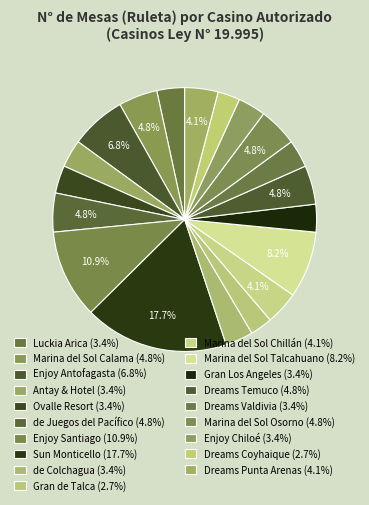

Rank the categories by value from lowest to highest.

Gran Casino de Talca, Dreams Coyhaique, Casino Luckia Arica, Antay Casino & Hotel, Ovalle Casino Resort S.A., Casino de Colchagua, Casino Gran Los Angeles, Dreams Valdivia, Enjoy Chiloé, Marina del Sol Chillán, Dreams Punta Arenas, Marina del Sol Calama, Casino de Juegos del Pacífico, Dreams Temuco, Marina del Sol Osorno, Enjoy Antofagasta, Marina del Sol Talcahuano, Enjoy Santiago, Sun Monticello